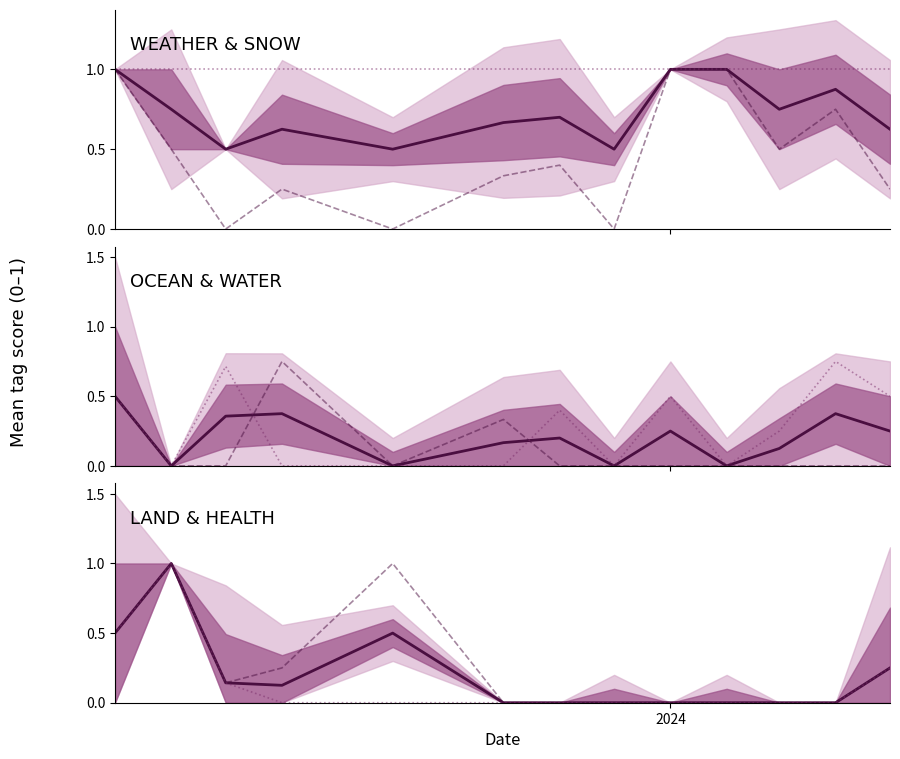

Rank the series by their maximum value, from highest to lowest.

WEATHER, OCEAN, LAND, WATER, SNOW, HEALTH